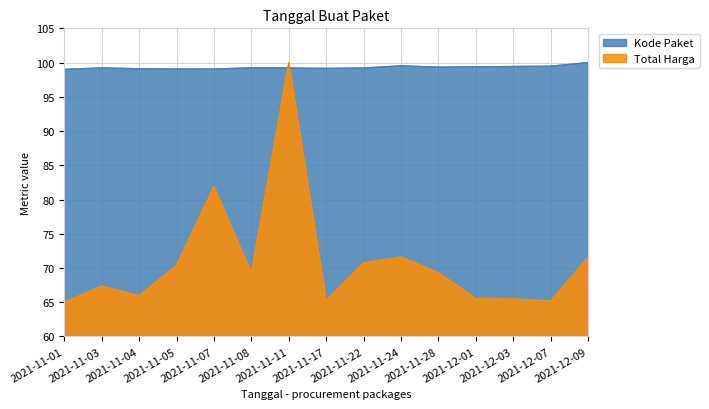

In Total Harga, how many points are higher than both neighbors (excluding endpoints)?

4